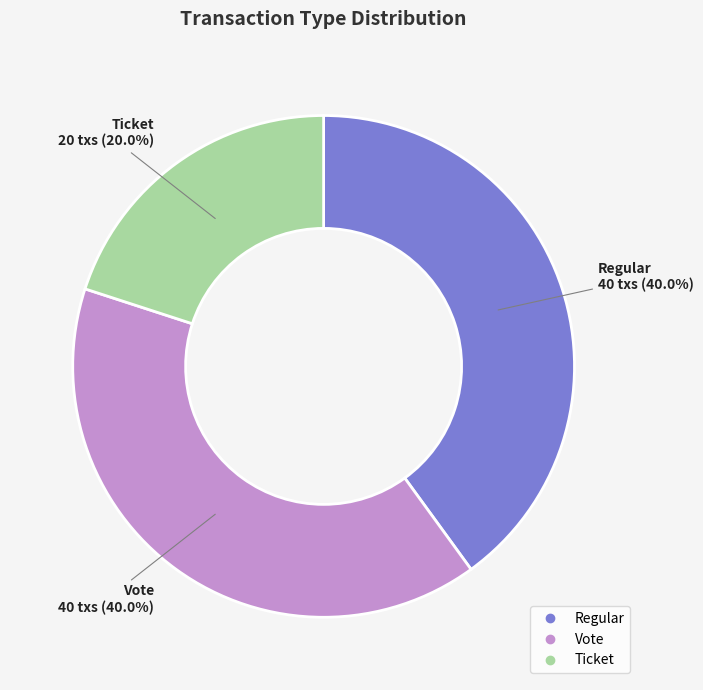

Does any single category account for the majority?

No